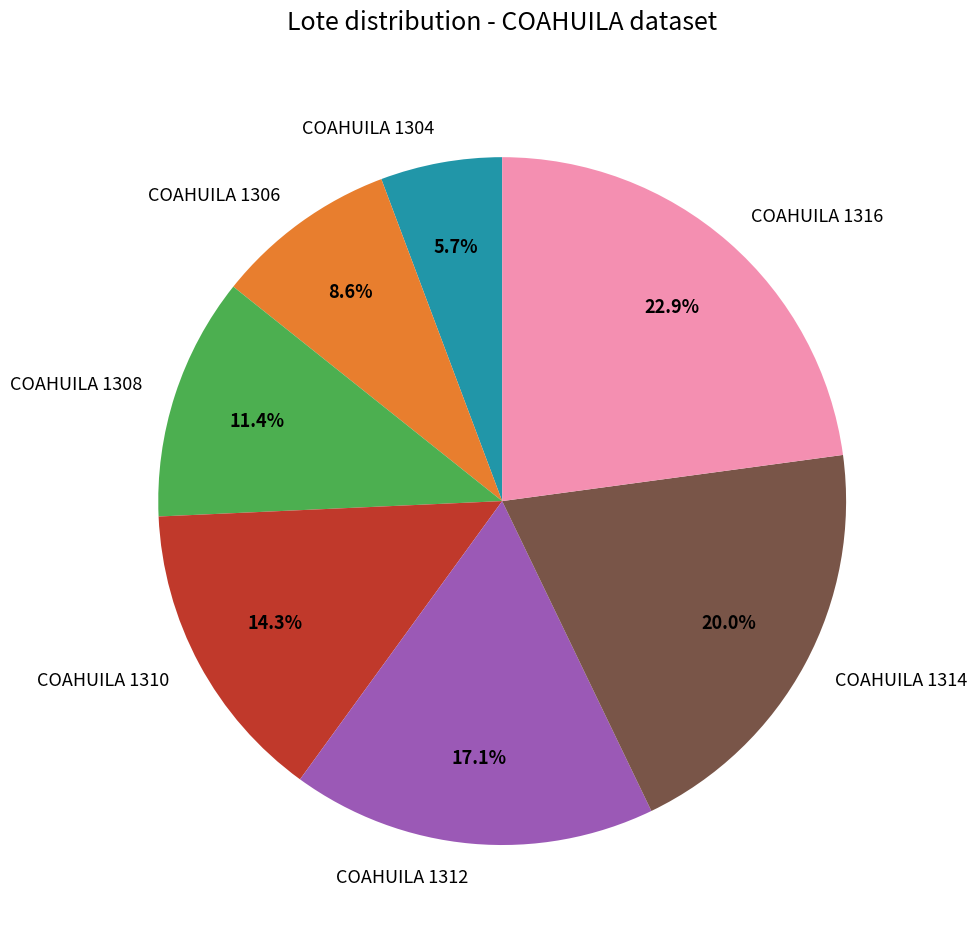

How many slices are in this pie chart?

7